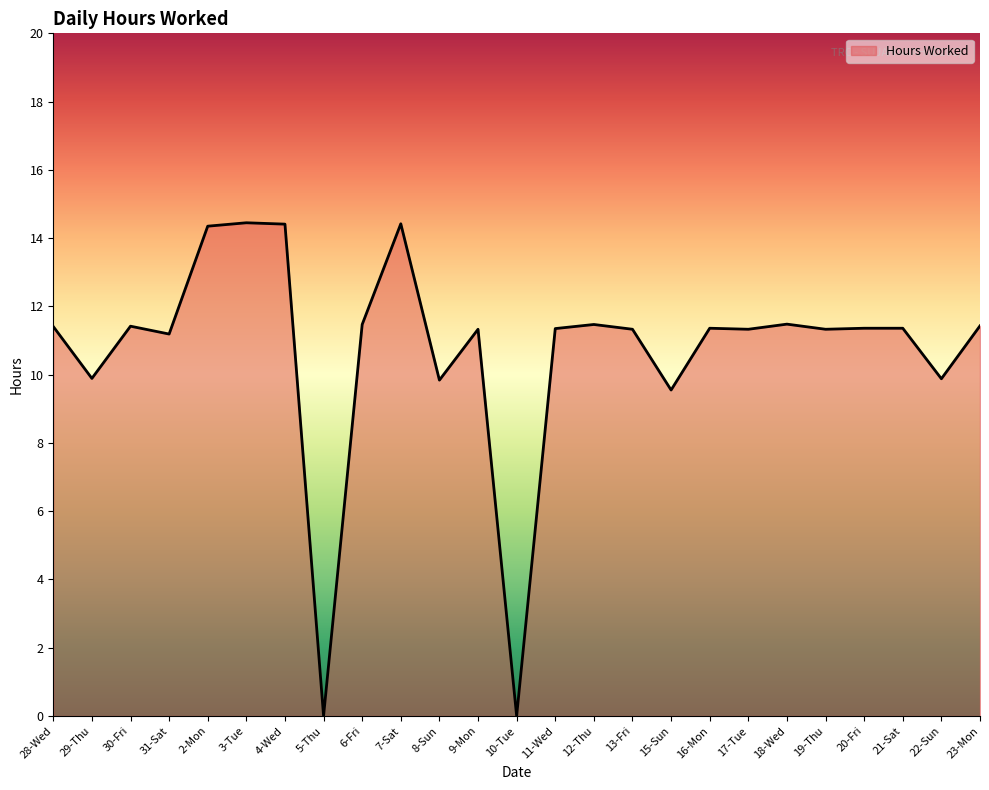

At which label is the value closest to 7?

15-Sun